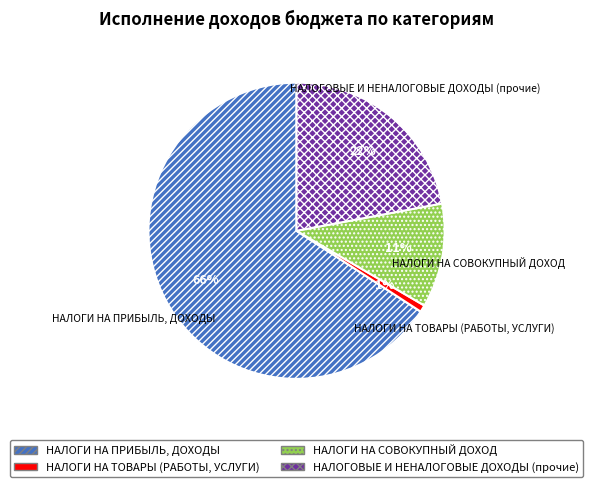

How many segments does this pie chart have?

4